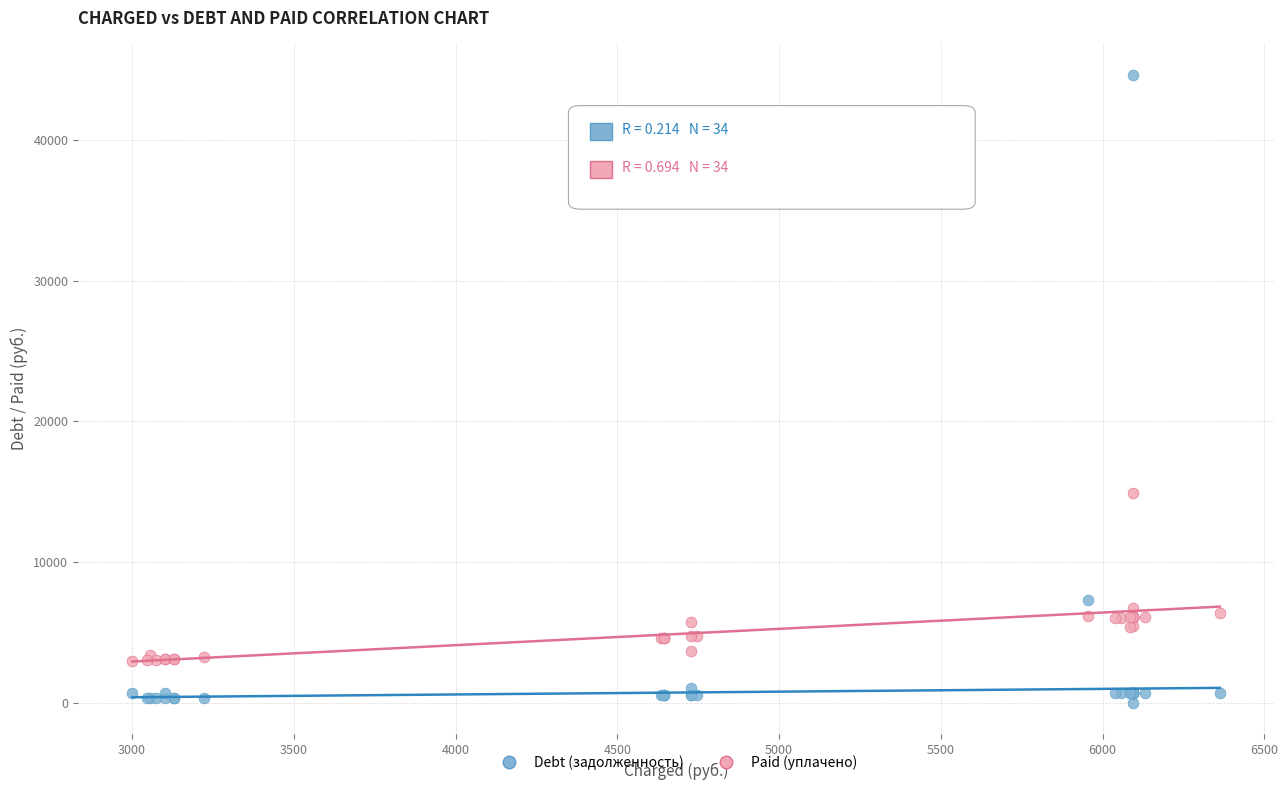

In the Paid (уплачено) series, what Y value is closest to 8953?

6745.9